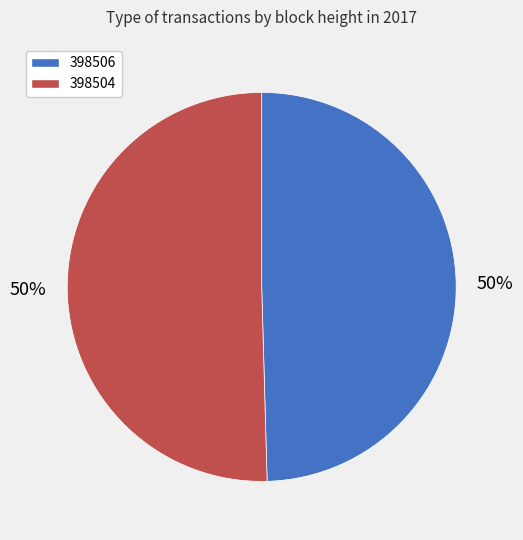

What is the majority slice?

398504